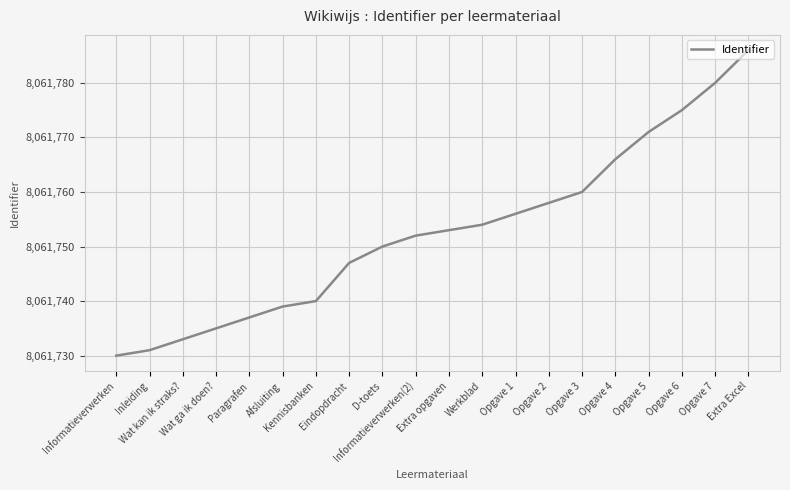

Reading right to left, what are all the values shown in this chart?

Extra Excel=8061786	Opgave 7=8061780	Opgave 6=8061775	Opgave 5=8061771	Opgave 4=8061766	Opgave 3=8061760	Opgave 2=8061758	Opgave 1=8061756	Werkblad=8061754	Extra opgaven=8061753	Informatieverwerken(2)=8061752	D-toets=8061750	Eindopdracht=8061747	Kennisbanken=8061740	Afsluiting=8061739	Paragrafen=8061737	Wat ga ik doen?=8061735	Wat kan ik straks?=8061733	Inleiding=8061731	Informatieverwerken=8061730